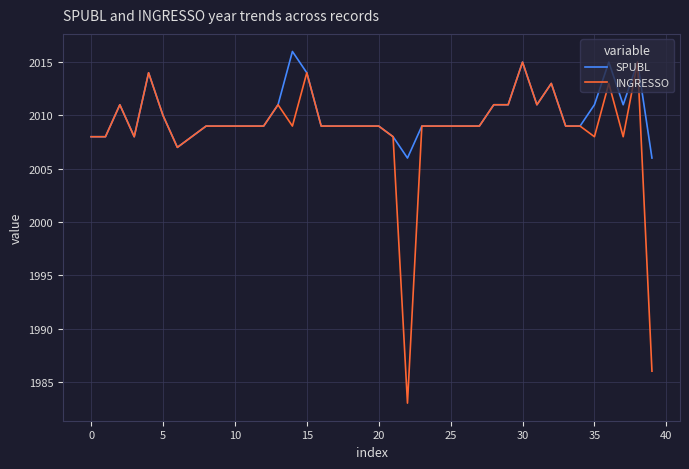

Rank the series by their maximum value, from lowest to highest.

INGRESSO, SPUBL